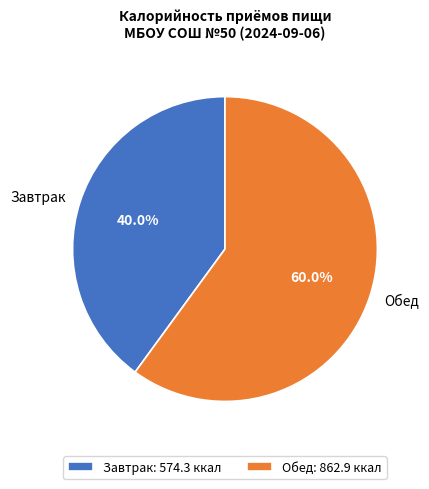

How many slices are in this pie chart?

2